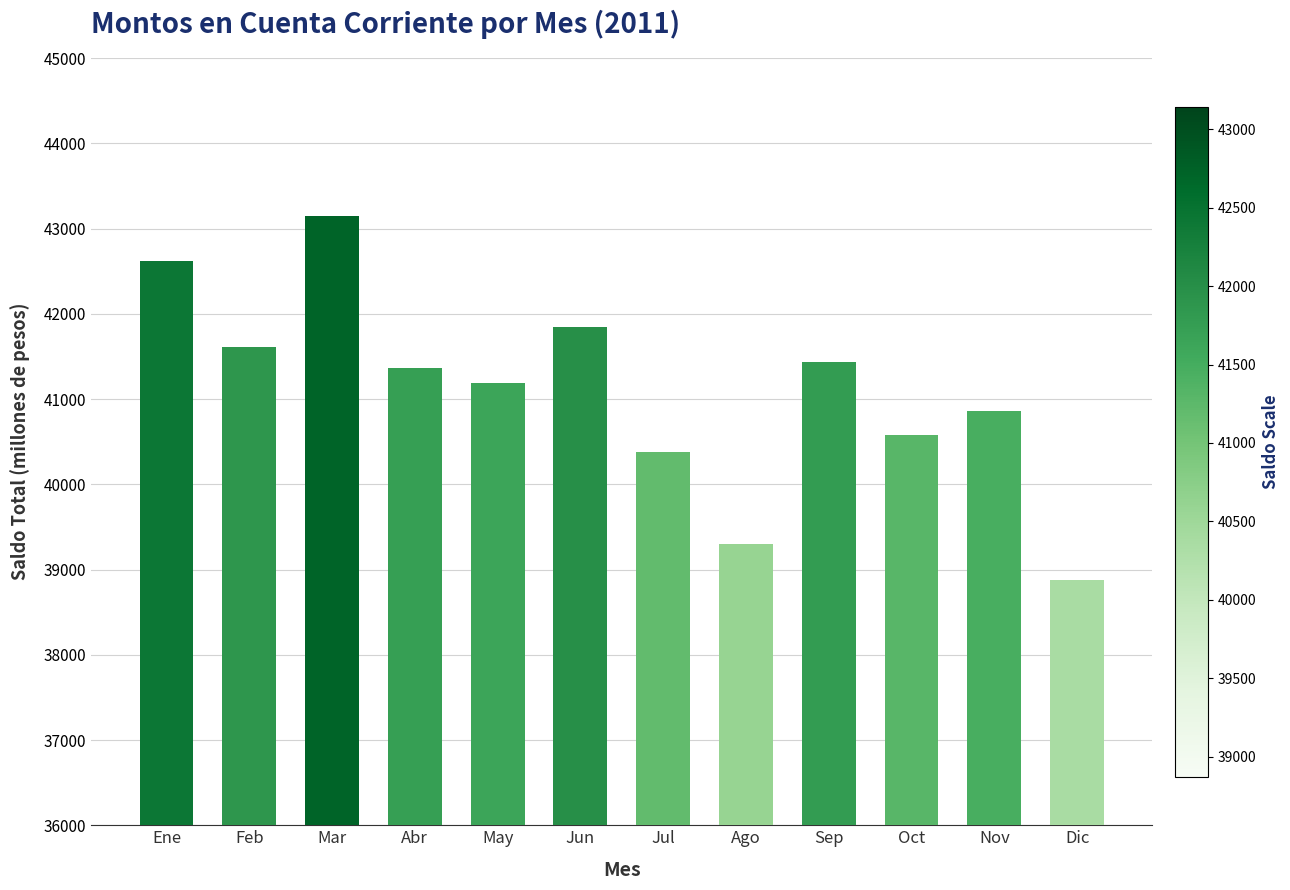

Which label corresponds to the smallest value in the chart?

Dic